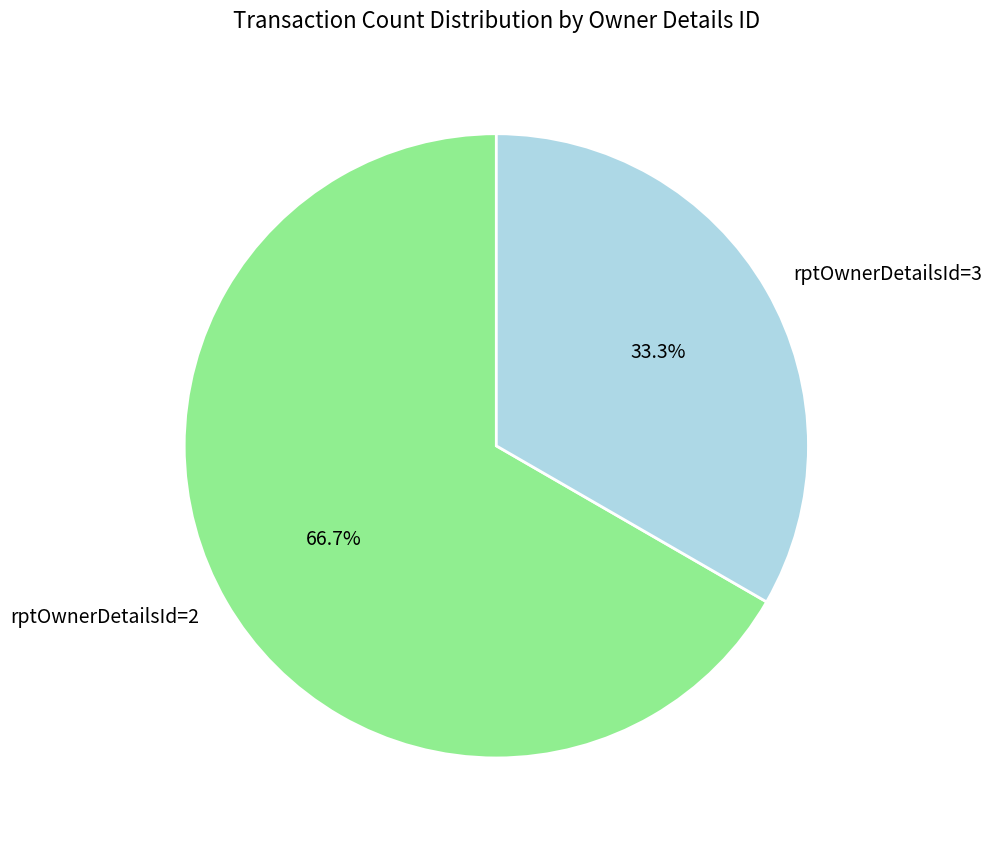

To the nearest percent, what is the difference between the largest and smallest slice percentages?

33%